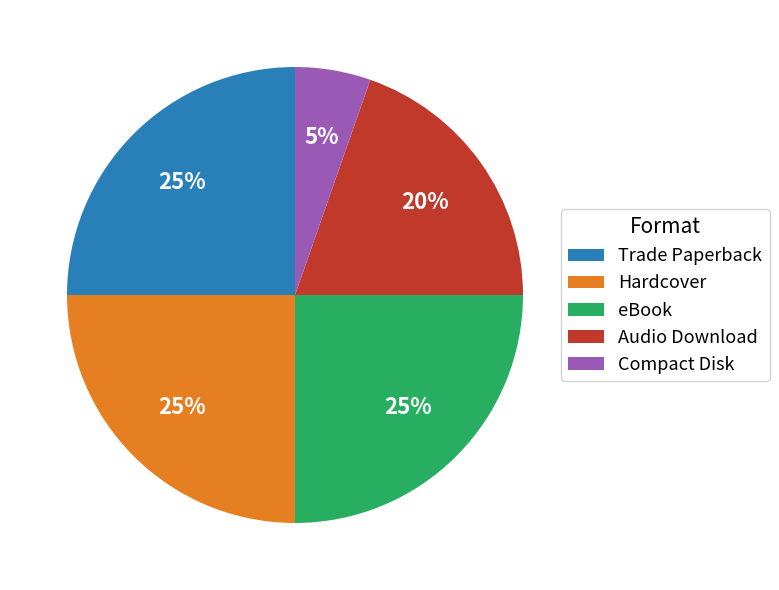

Which slice is the smallest?

Compact Disk